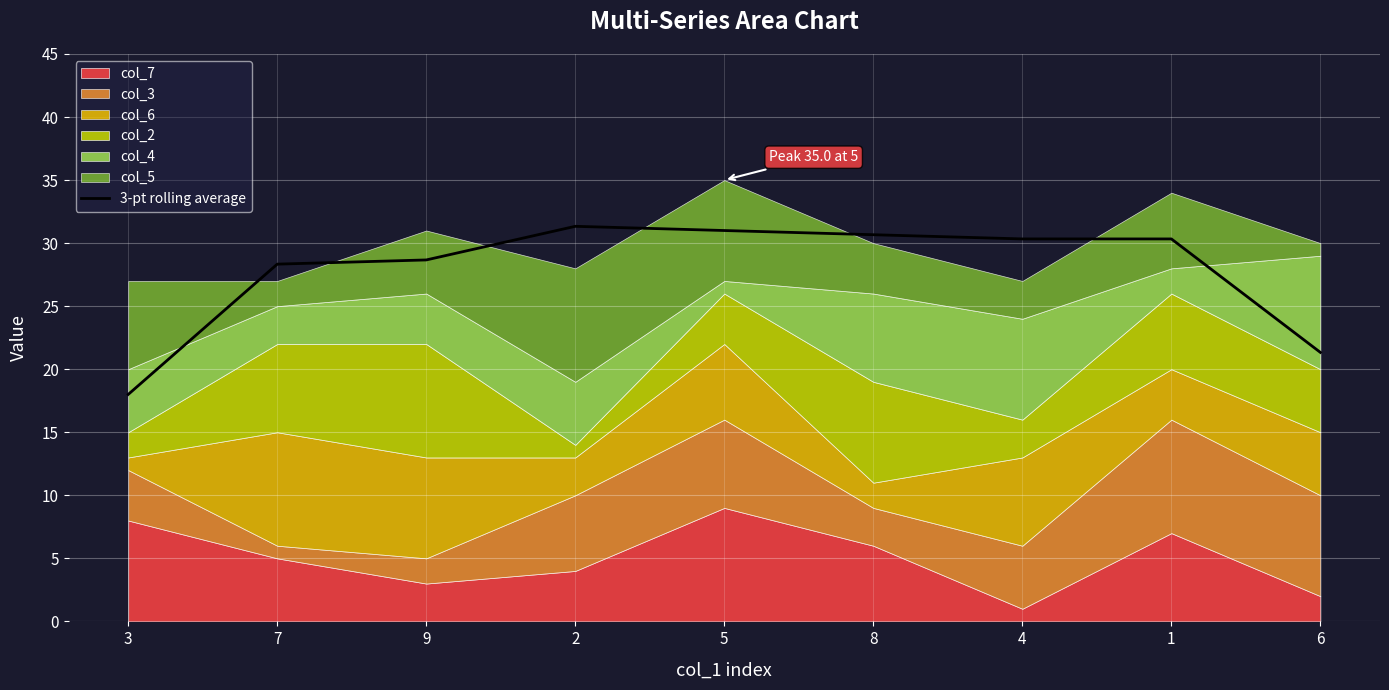

What position from the right is 1?

2